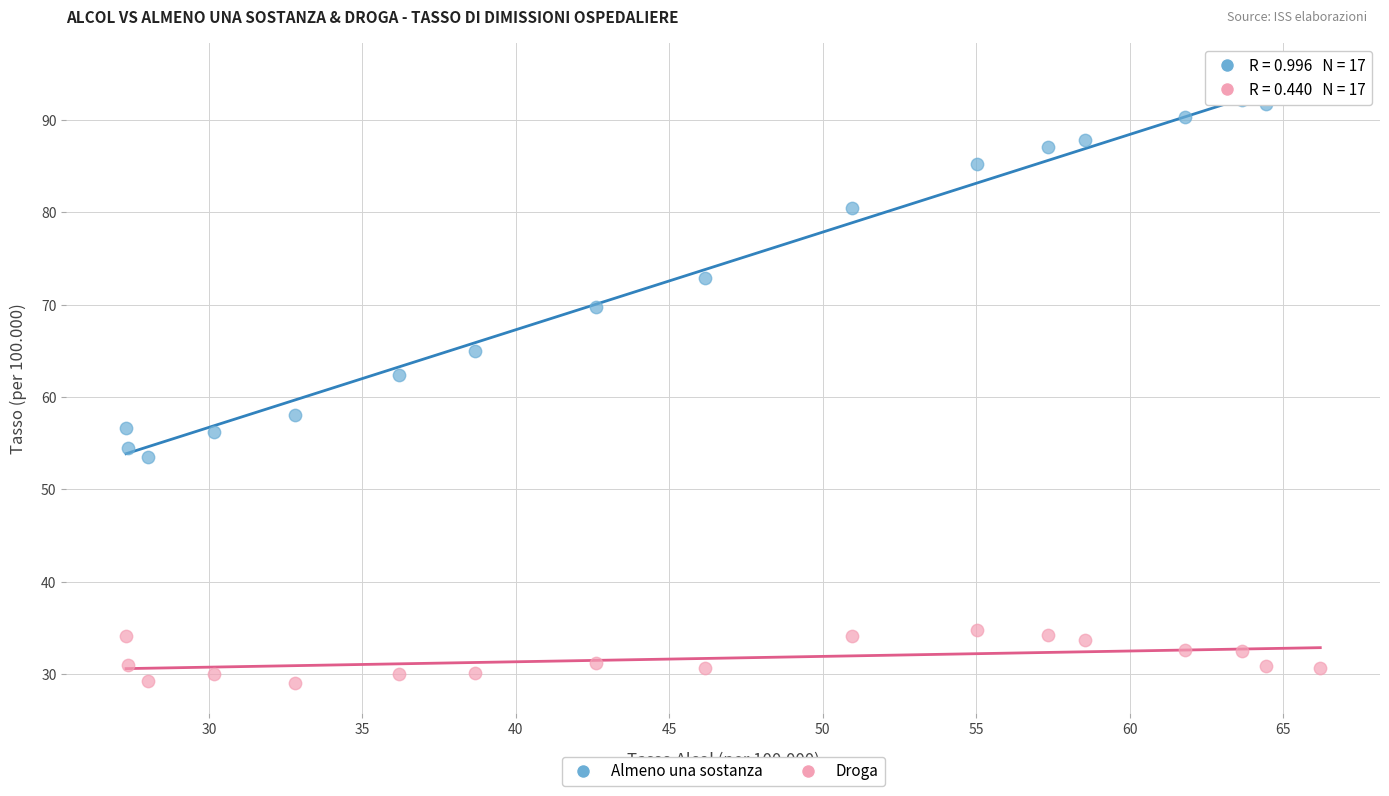

Which series reaches the minimum Y coordinate?

Droga